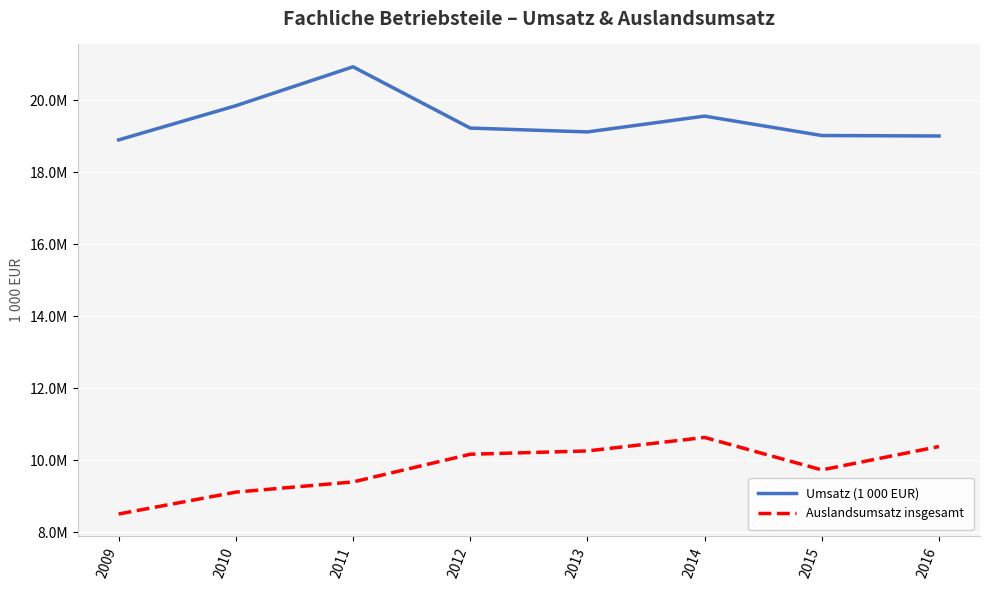

What is the difference between the Auslandsumsatz insgesamt values at 2009 and 2015?

1224699